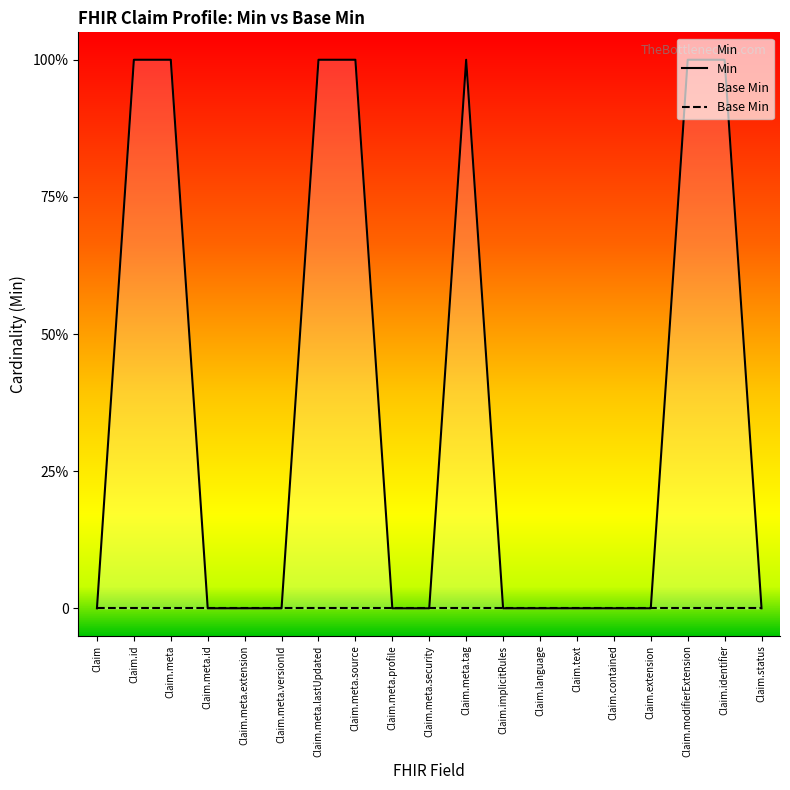

What is the sum of the Min values at Claim.meta.profile and Claim.meta?

1